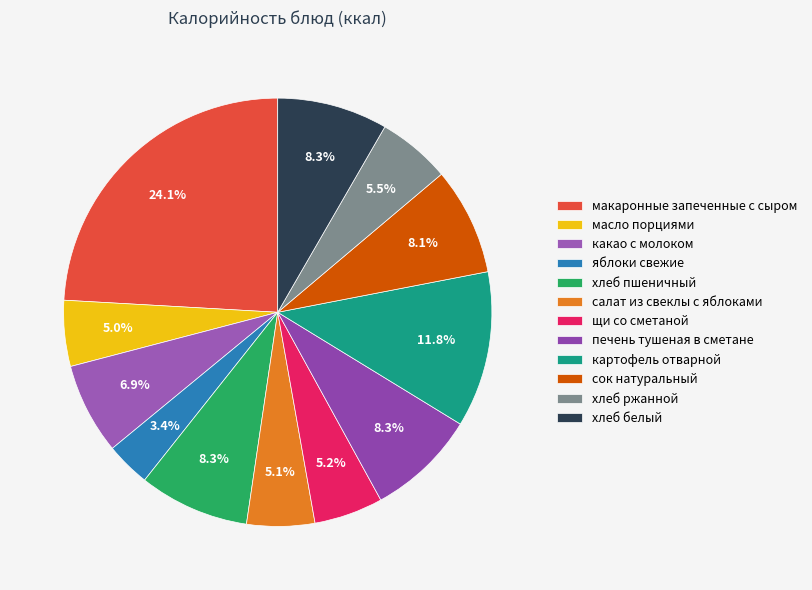

Does макаронные запеченные с сыром represent more than half of the total?

No